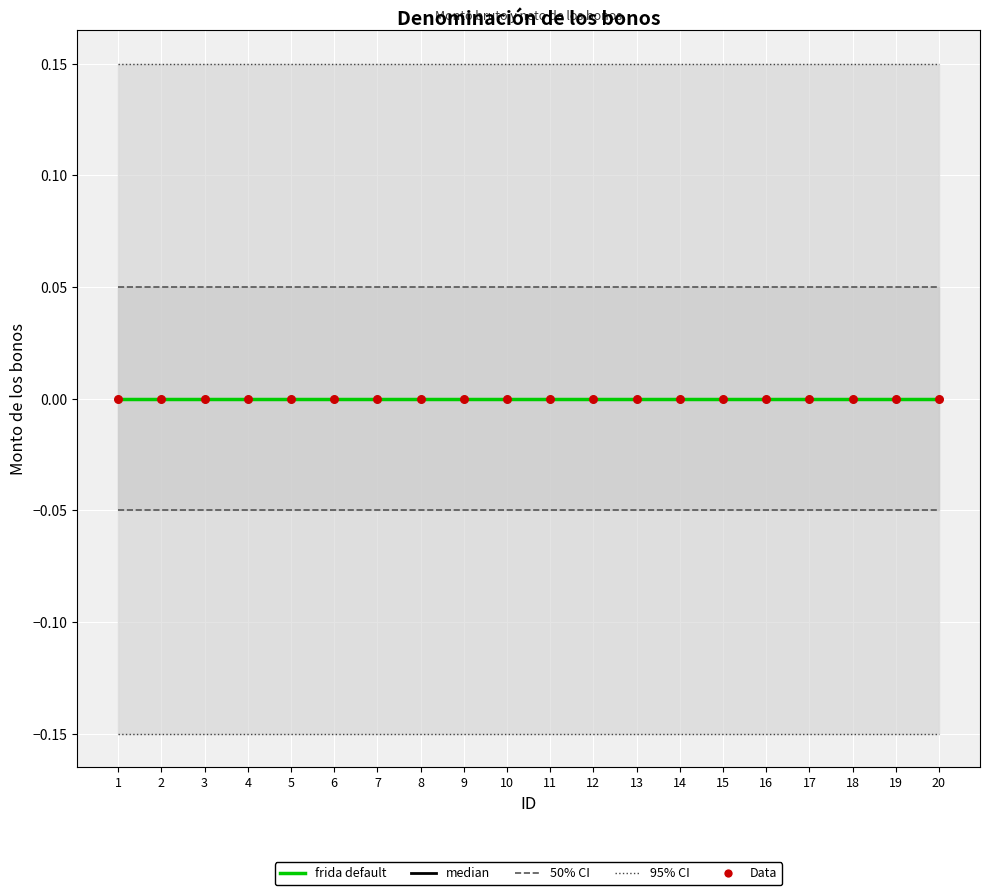

At which category is the sum across all series the highest?

1